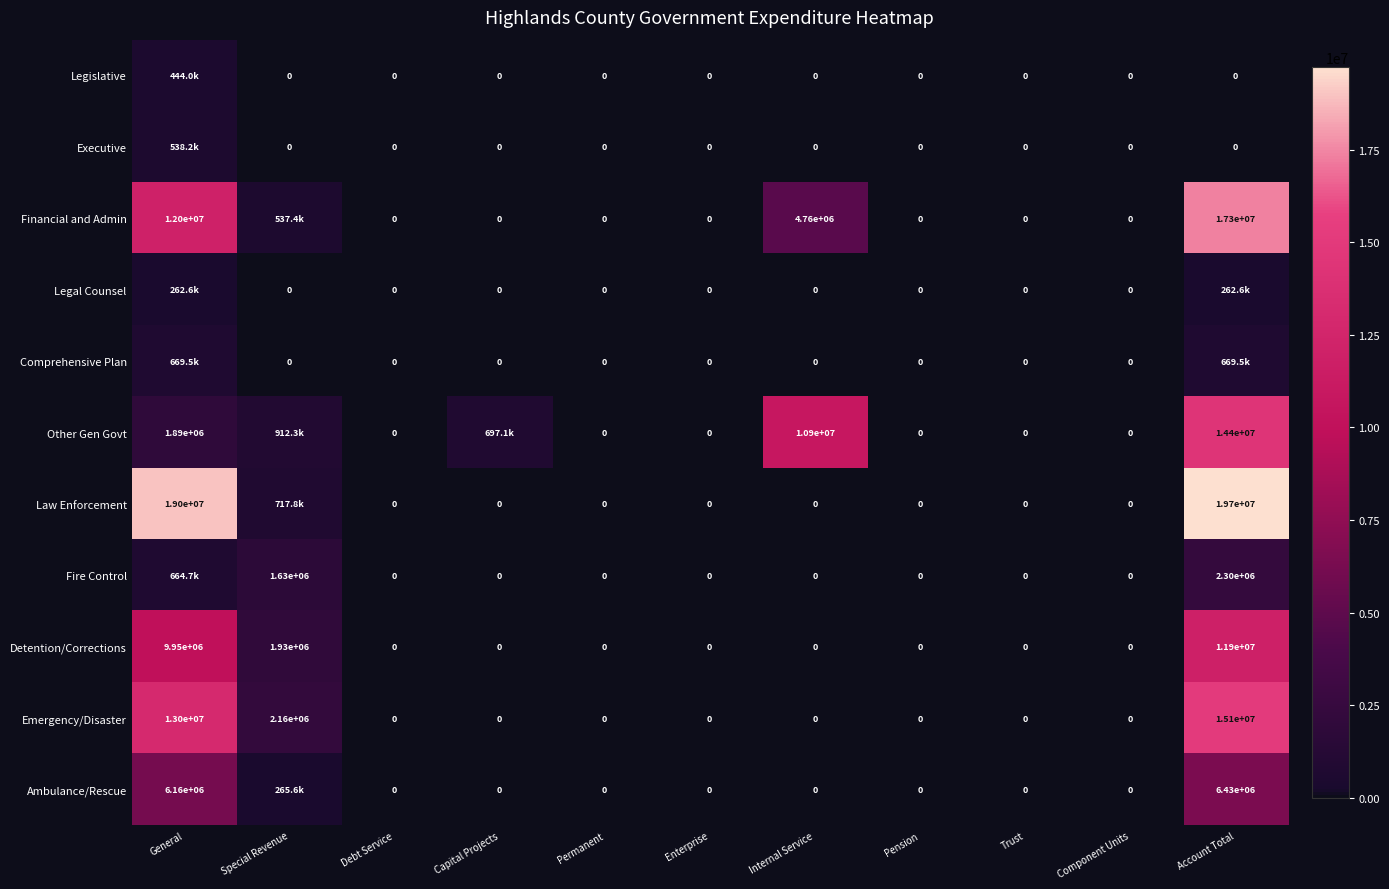

What is the difference between the highest and lowest values at General?

18745432